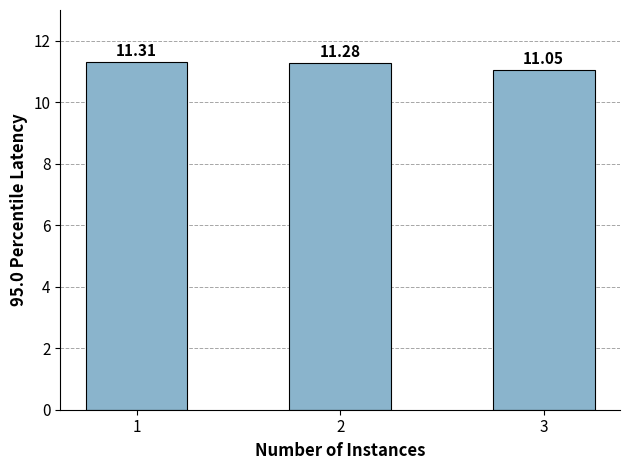

Between 1 and 3, which is larger?

1